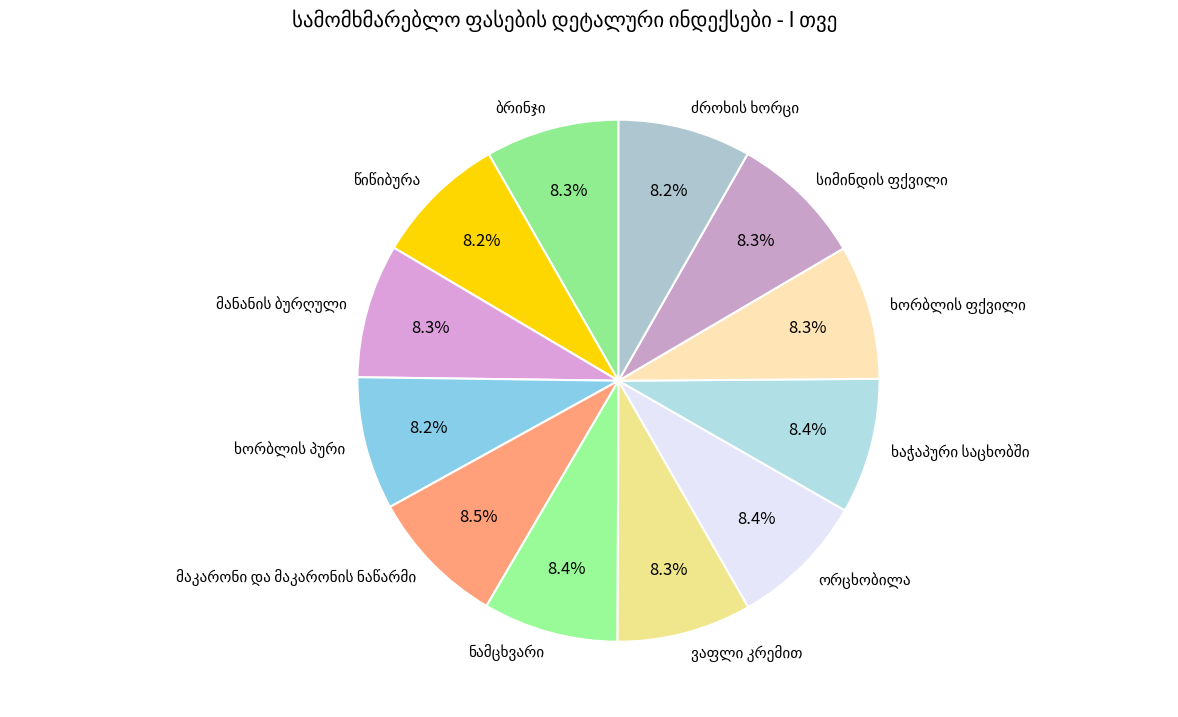

Does any single category account for the majority?

No